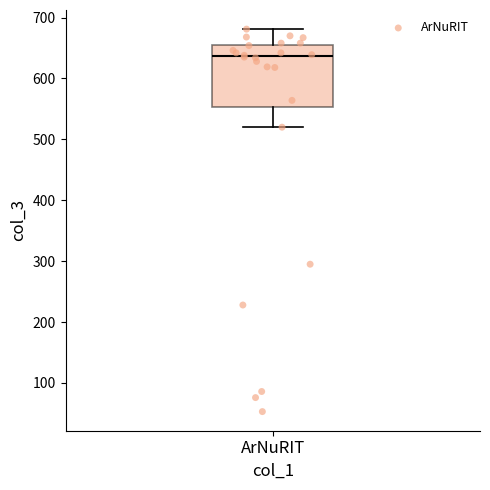

Read this box plot against the y-axis: the position of the median line, the range covered by the box, and the ends of both whiskers. The values are not printed on the chart, so give them approximately, as read against the axis.

median 640, box 550 to 660, whiskers 520 to 680